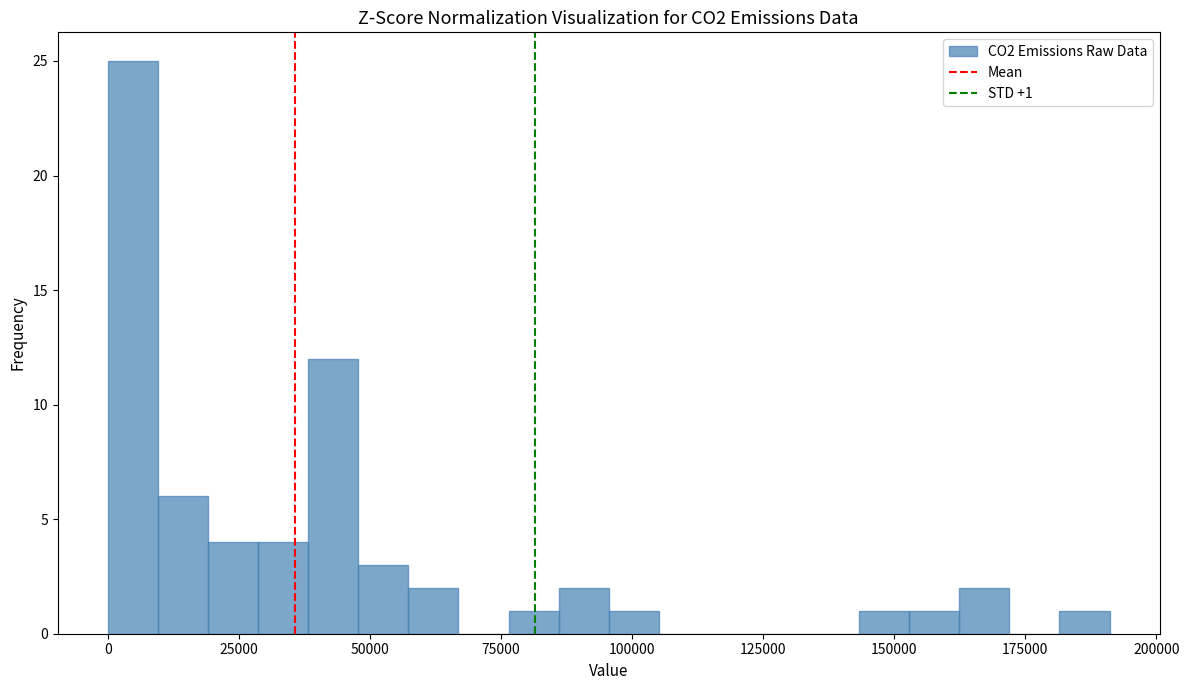

Around what value on the x-axis is the tallest bar? Give the approximate position of its centre, as read against the axis.

5000